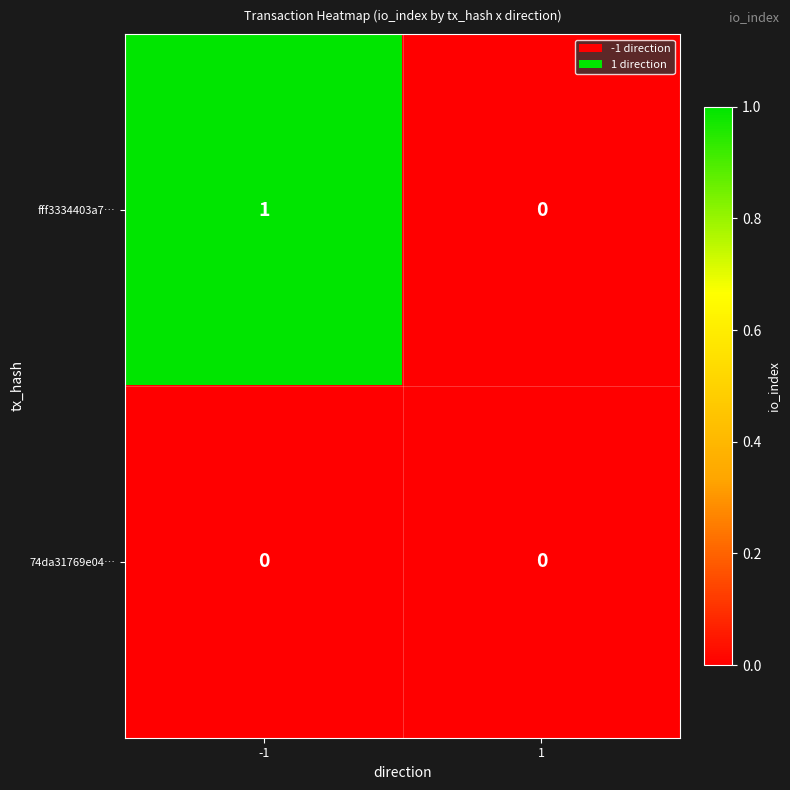

Reading right to left, what are all the values shown in this chart?

fff3334403a7…: 1=0	-1=1
74da31769e04…: 1=0	-1=0